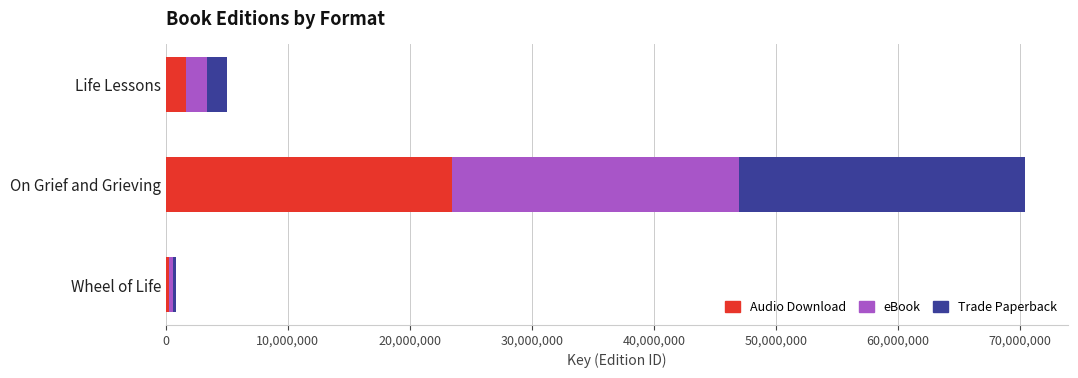

At which category is the sum across all series the highest?

On Grief and Grieving